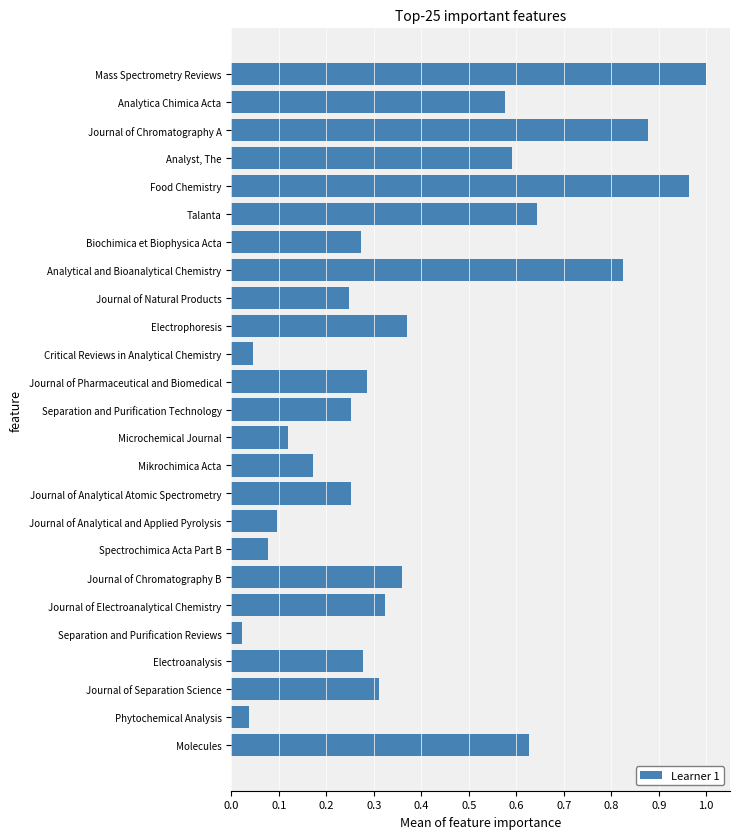

What is the sum of all values?

9.6